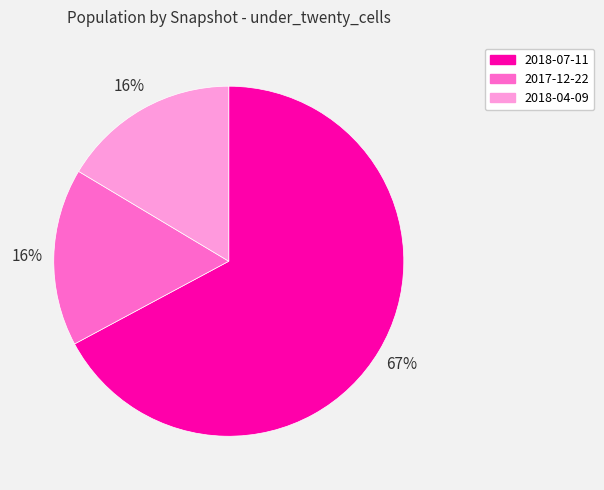

How many segments does this pie chart have?

3